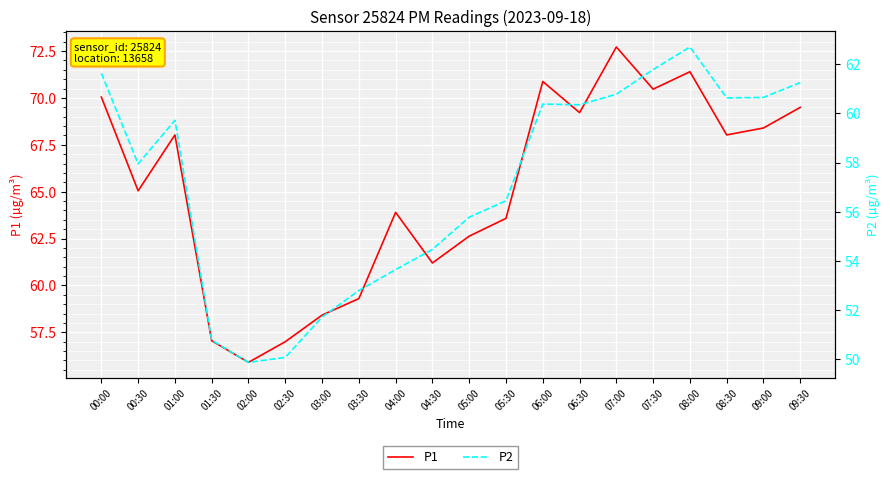

What is the label of the 9th point from the right?

05:30